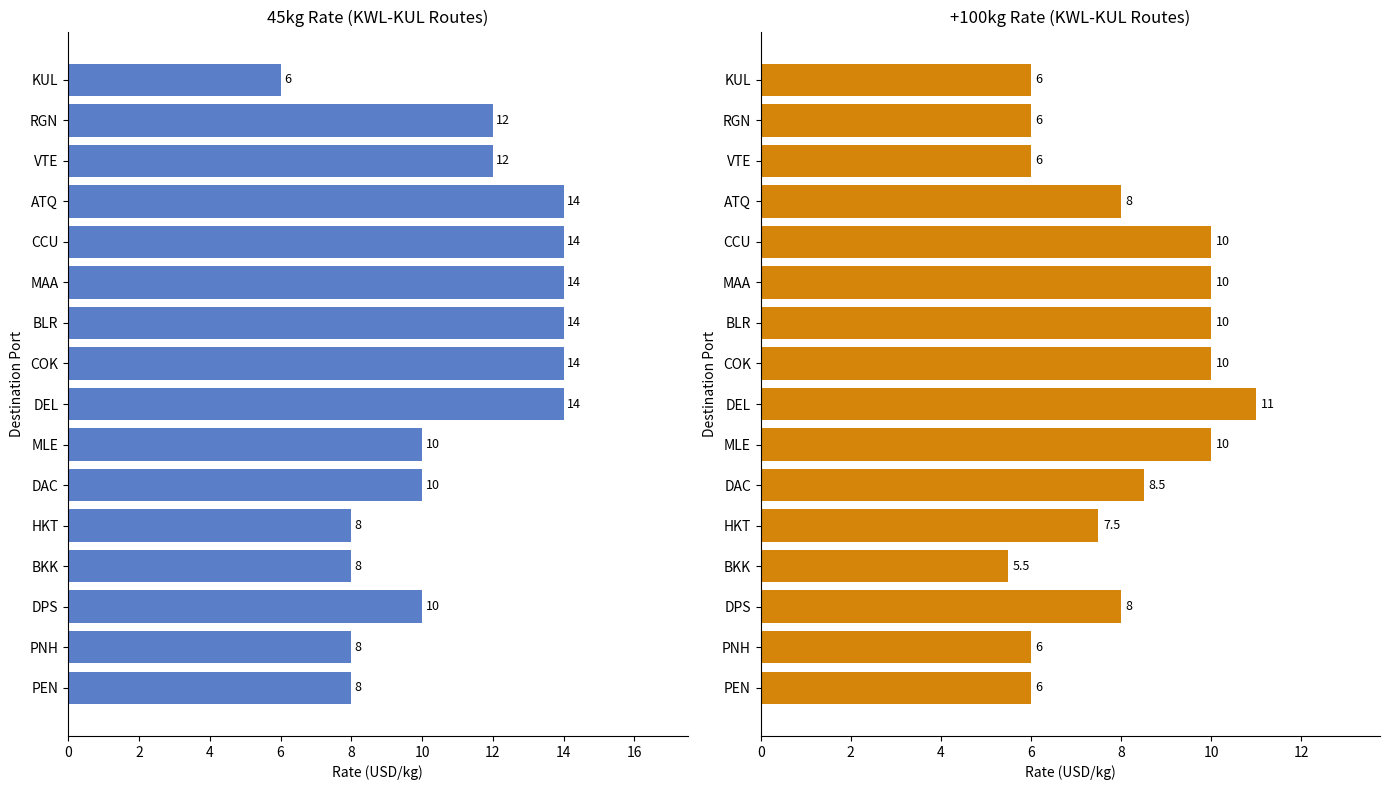

The +100 series shows 2.4 at KUL. True or false?

False